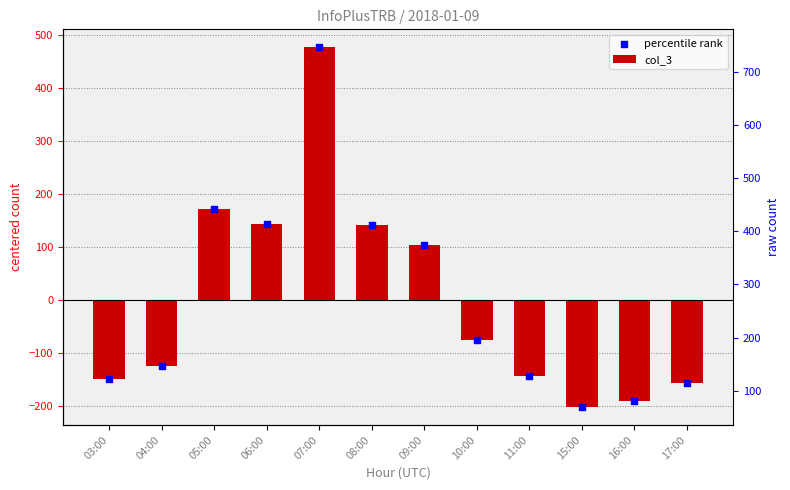

What are all the series names shown in the legend?

col_3, percentile rank